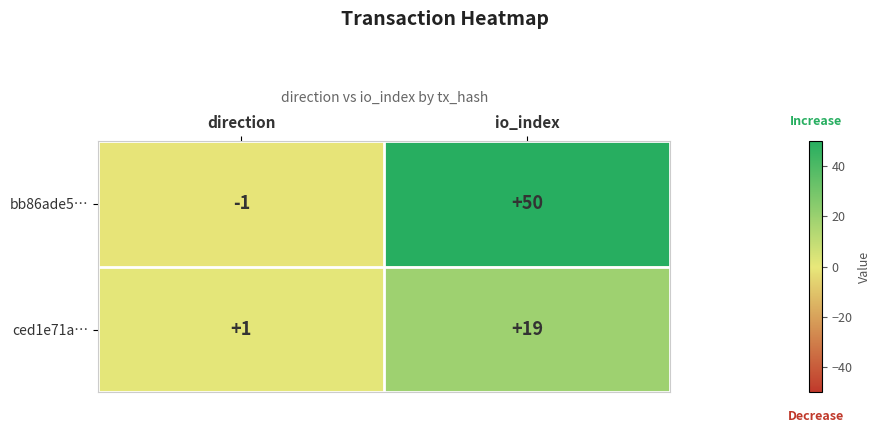

Rank the series by their maximum value, from lowest to highest.

ced1e71a…, bb86ade5…